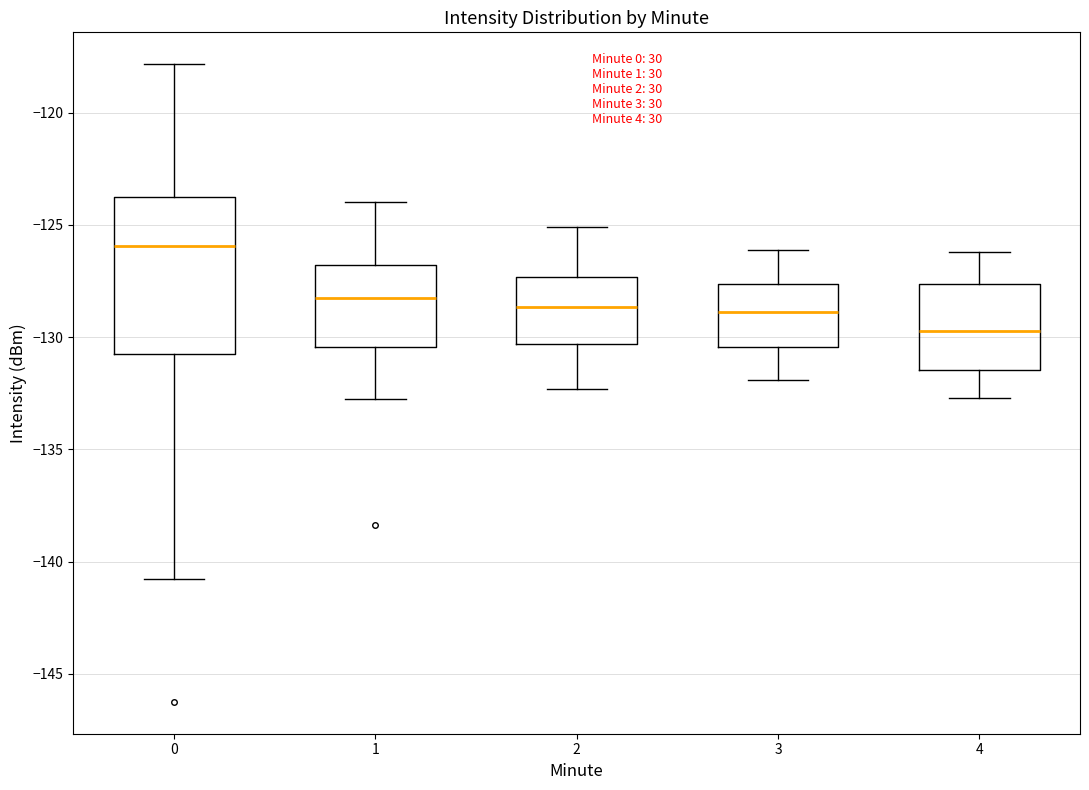

Reading left to right, transcribe this box plot: for each box, give where its median line is, the range the box spans, and where its two whiskers end, as read against the y-axis. The values are not printed on the chart, so give them approximately, as read against the axis.

0: median -126.0, box -131.0 to -123.5, whiskers -141.0 to -118.0
1: median -128.0, box -130.5 to -127.0, whiskers -133.0 to -124.0
2: median -128.5, box -130.5 to -127.5, whiskers -132.5 to -125.0
3: median -129.0, box -130.5 to -127.5, whiskers -132.0 to -126.0
4: median -129.5, box -131.5 to -127.5, whiskers -132.5 to -126.0